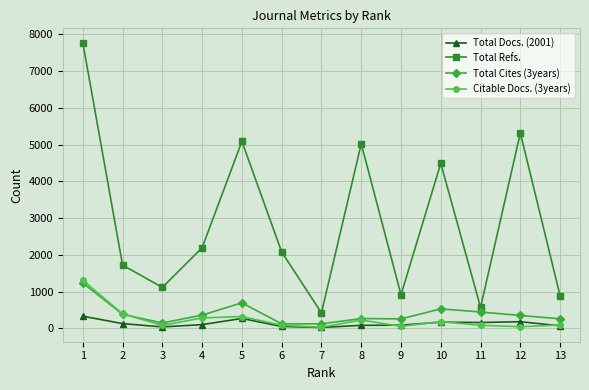

At which label does Total Docs. (2001) first exceed 105?

1